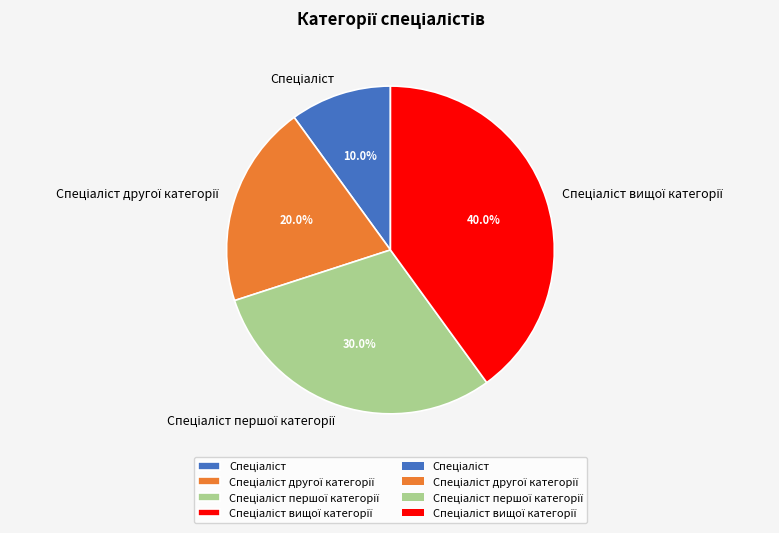

Does any single category account for the majority?

No